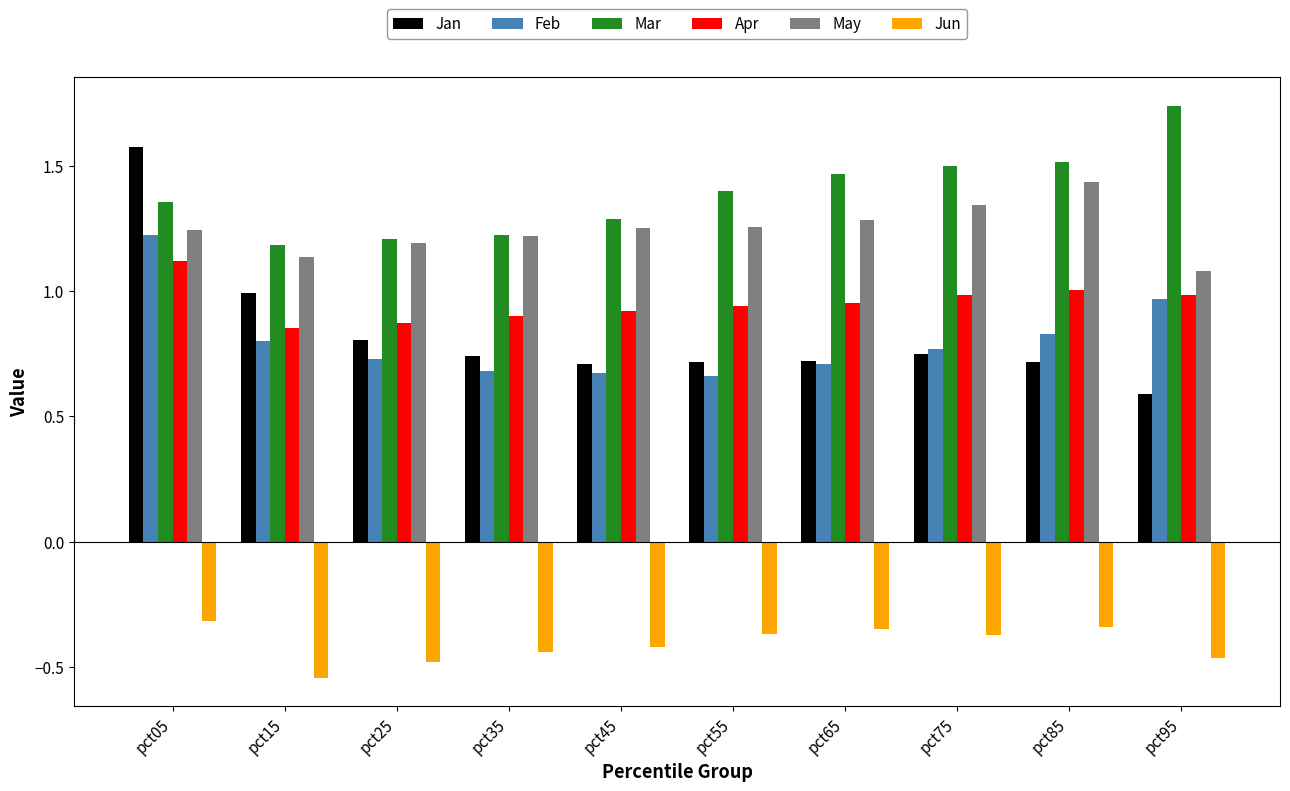

Is the value of Apr at pct15 greater than the value of May at pct95?

No